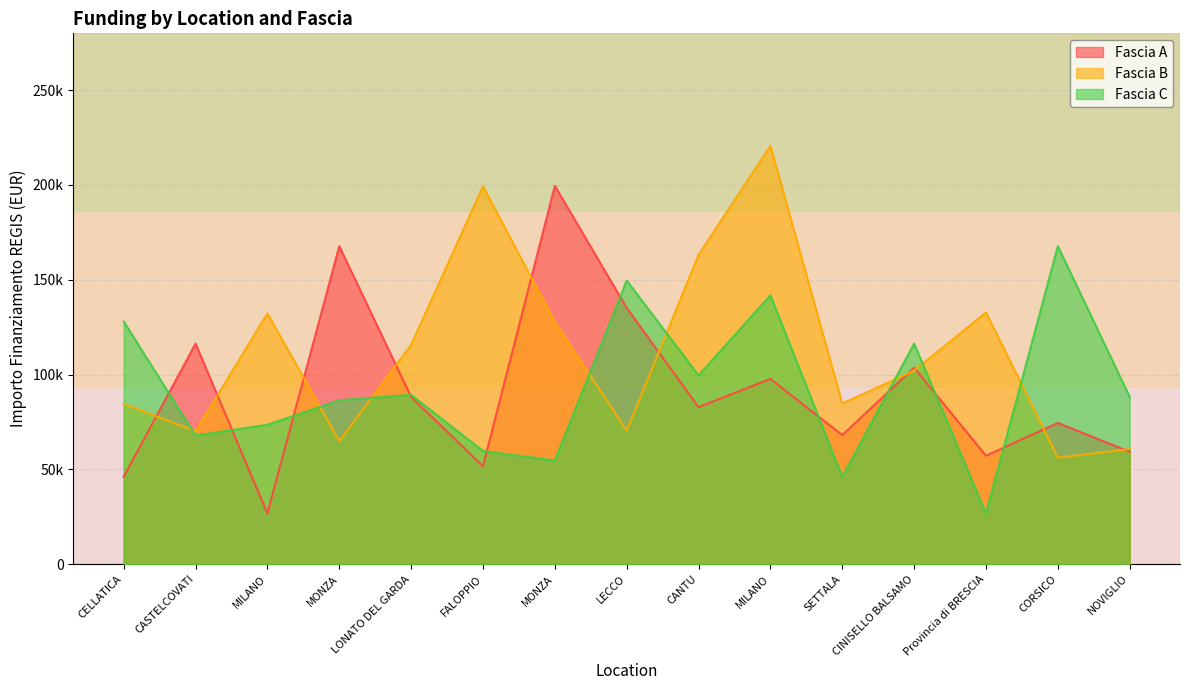

At MONZA, list the series in order from smallest to largest.

Fascia B, Fascia C, Fascia A